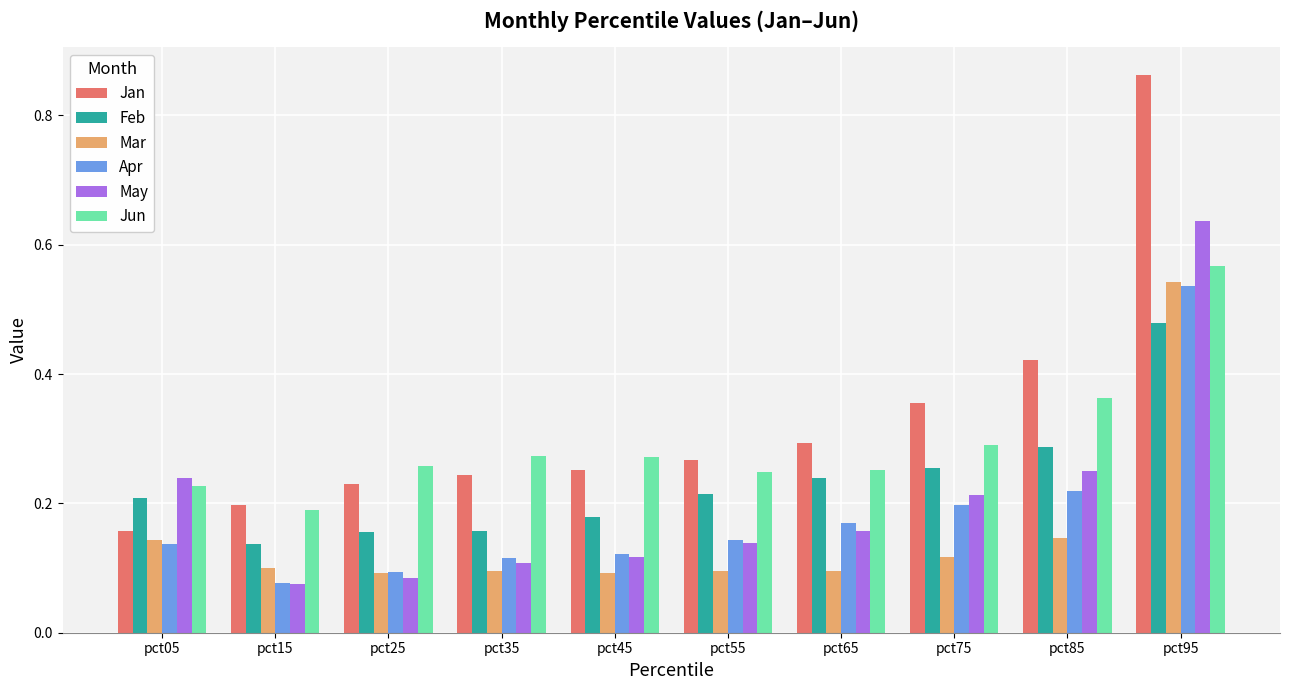

True or false: May has a value of 0.2 at pct35.

False